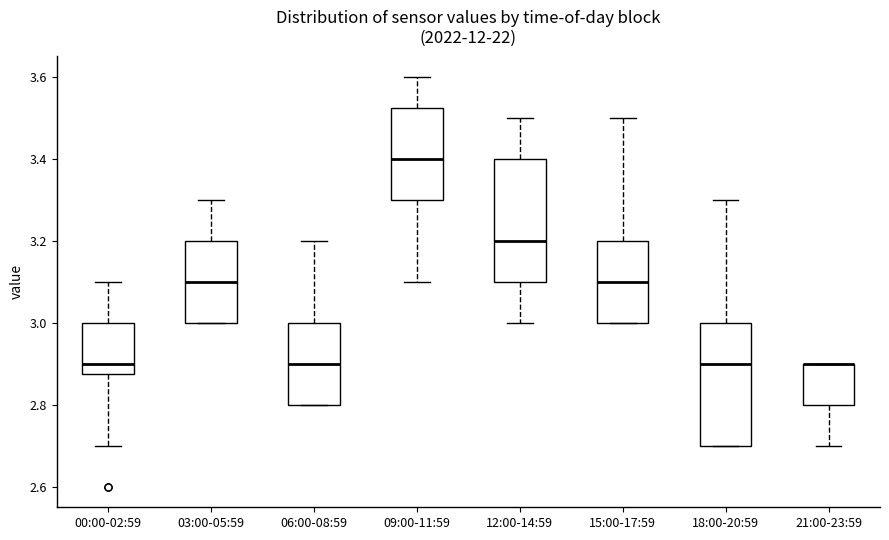

Reading left to right, read every box against the y-axis: the position of its median line, the range the box covers, and the ends of its whiskers. The values are not printed on the chart, so give them approximately, as read against the axis.

00:00-02:59: median 2.90, box 2.88 to 3.00, whiskers 2.70 to 3.10
03:00-05:59: median 3.10, box 3.00 to 3.20, whiskers 3.00 to 3.30
06:00-08:59: median 2.90, box 2.80 to 3.00, whiskers 2.80 to 3.20
09:00-11:59: median 3.40, box 3.30 to 3.52, whiskers 3.10 to 3.60
12:00-14:59: median 3.20, box 3.10 to 3.40, whiskers 3.00 to 3.50
15:00-17:59: median 3.10, box 3.00 to 3.20, whiskers 3.00 to 3.50
18:00-20:59: median 2.90, box 2.70 to 3.00, whiskers 2.70 to 3.30
21:00-23:59: median 2.90 (drawn on the box's upper edge), box 2.80 to 2.90, whiskers 2.70 to 2.90